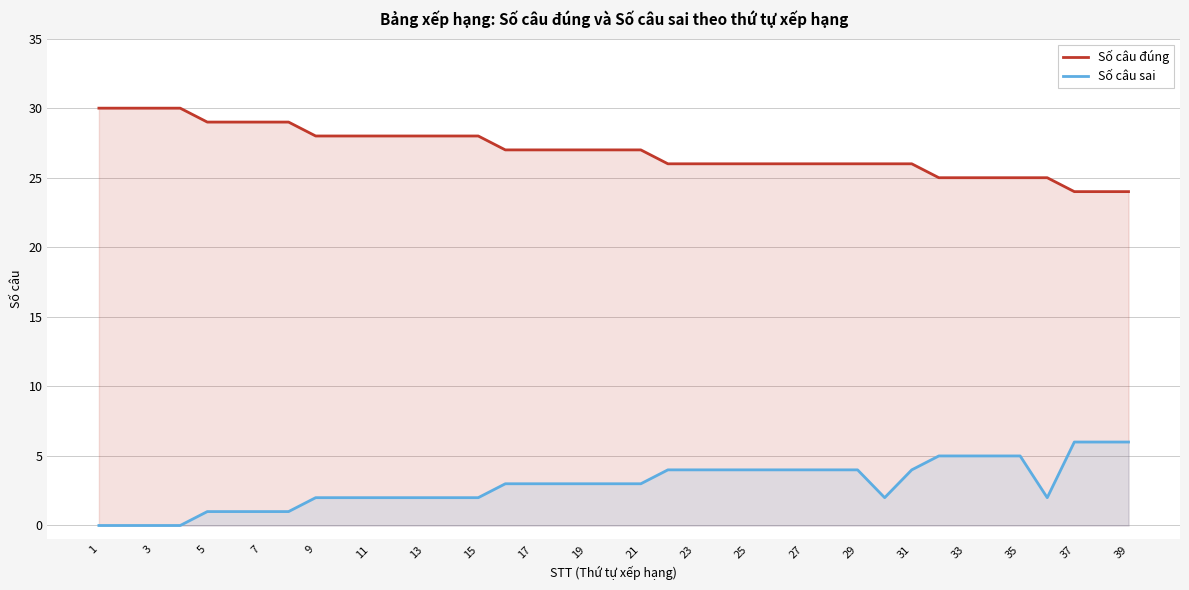

Reading left to right, transcribe all the data shown in this chart.

Số câu đúng: 30	30	30	30	29	29	29	29	28	28	28	28	28	28	28	27	27	27	27	27	27	26	26	26	26	26	26	26	26	26	26	25	25	25	25	25	24	24	24
Số câu sai: 0	0	0	0	1	1	1	1	2	2	2	2	2	2	2	3	3	3	3	3	3	4	4	4	4	4	4	4	4	2	4	5	5	5	5	2	6	6	6